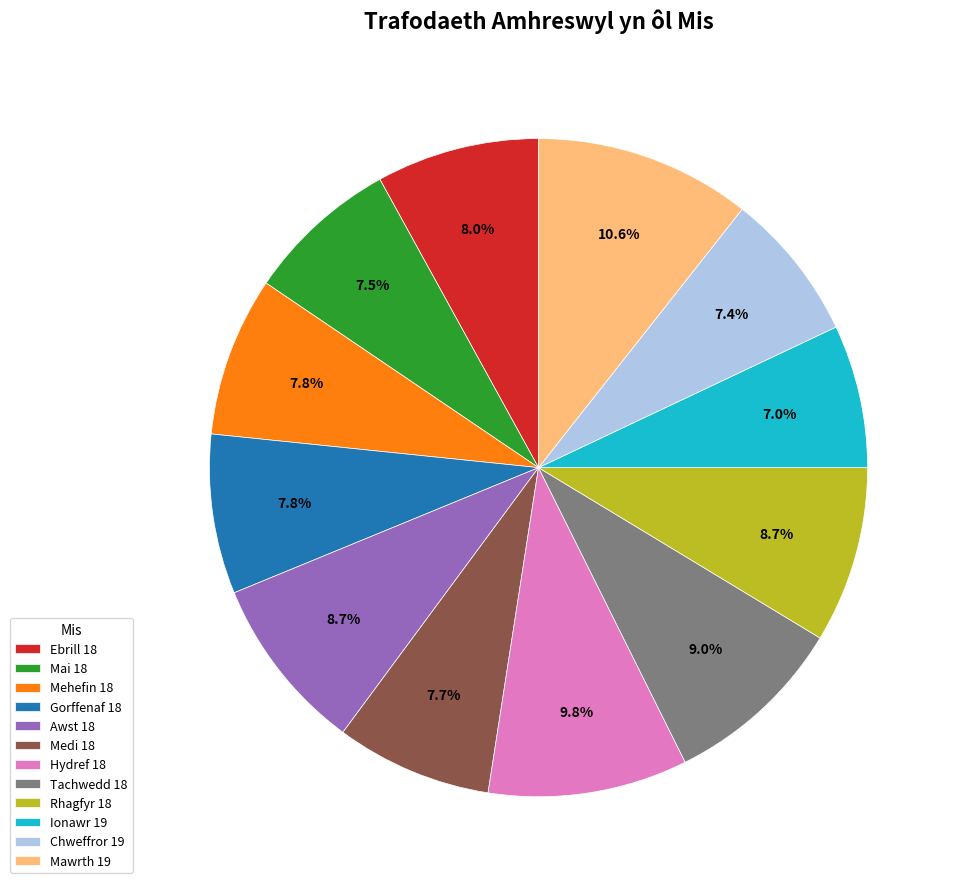

True or false: Mehefin 18 accounts for 8% of the total.

True